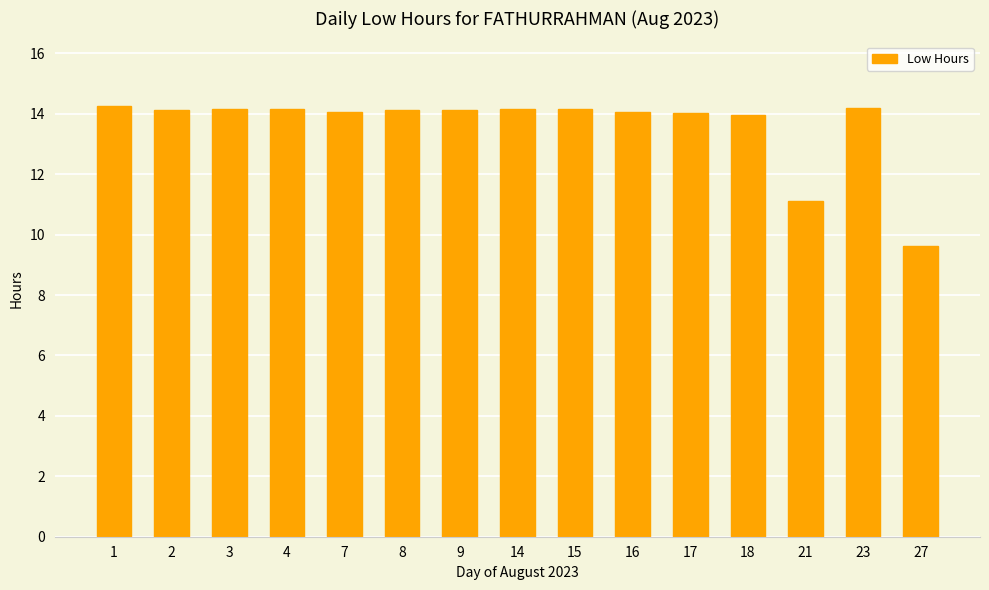

Where does the data first go above 14?

1